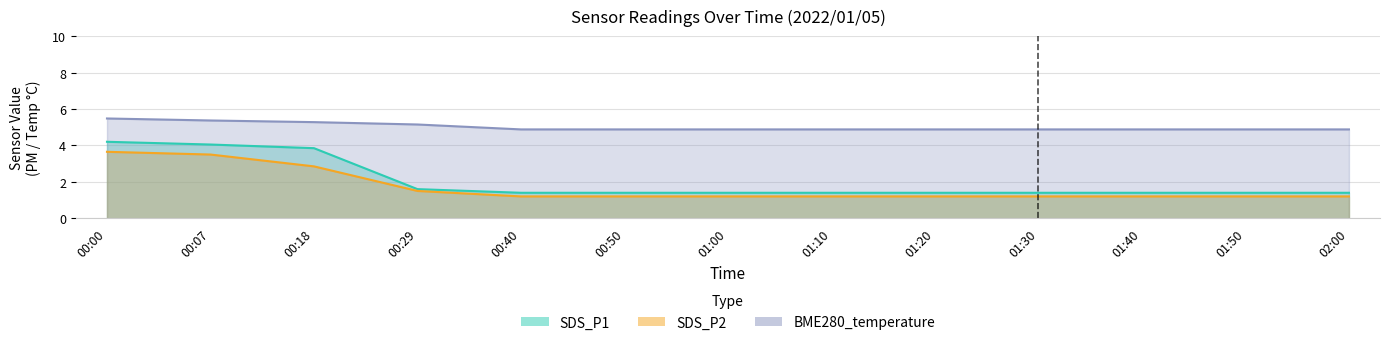

How many series are shown in this chart?

3